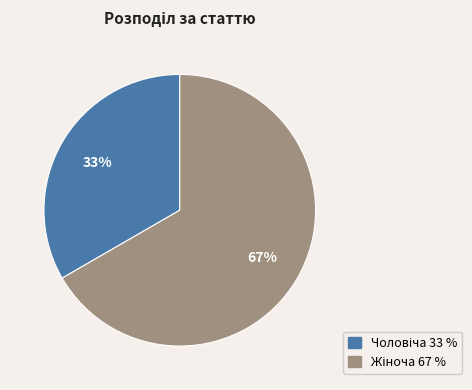

Is there any slice that represents more than half of the pie?

Yes